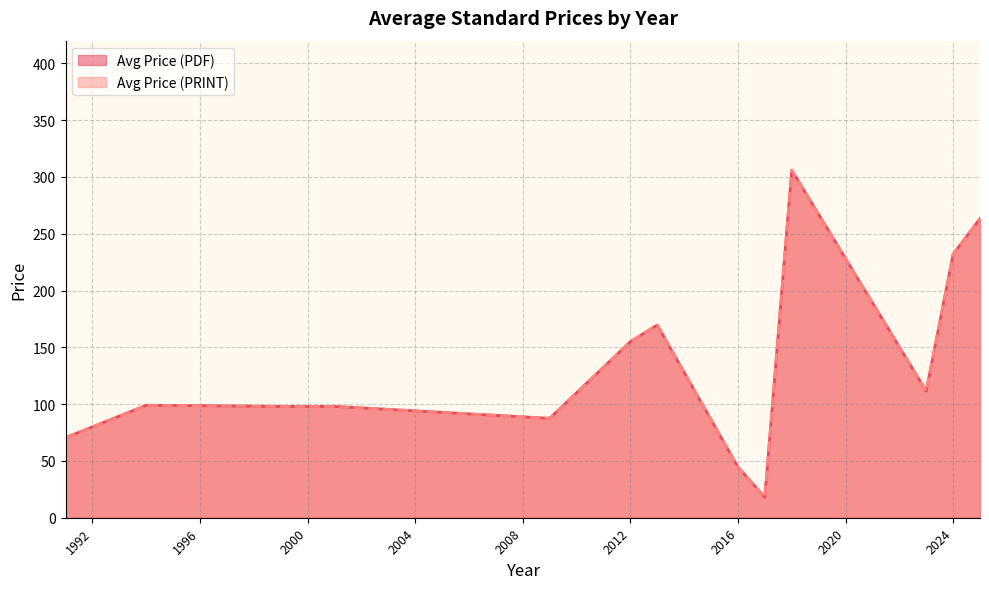

What are all the series names shown in the legend?

Avg Price (PDF), Avg Price (PRINT)